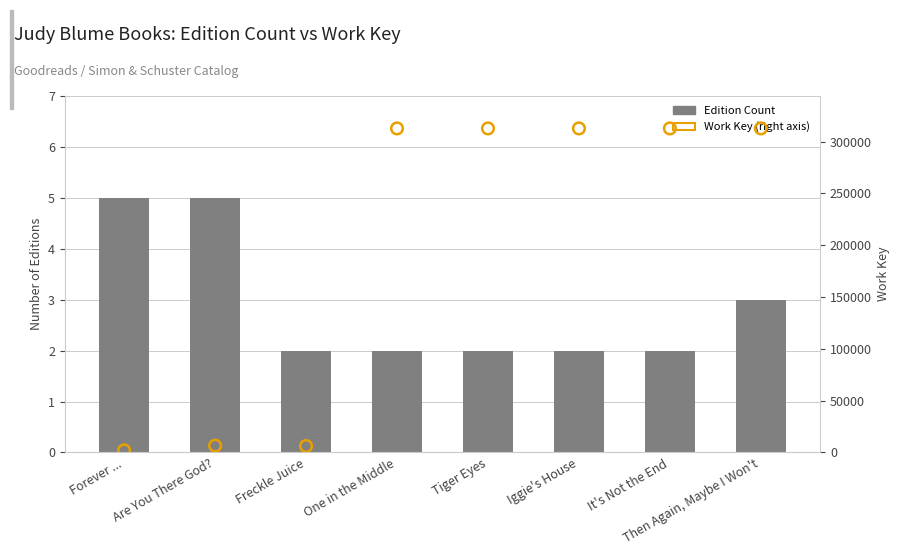

Which series reaches the minimum Y coordinate?

Edition Count